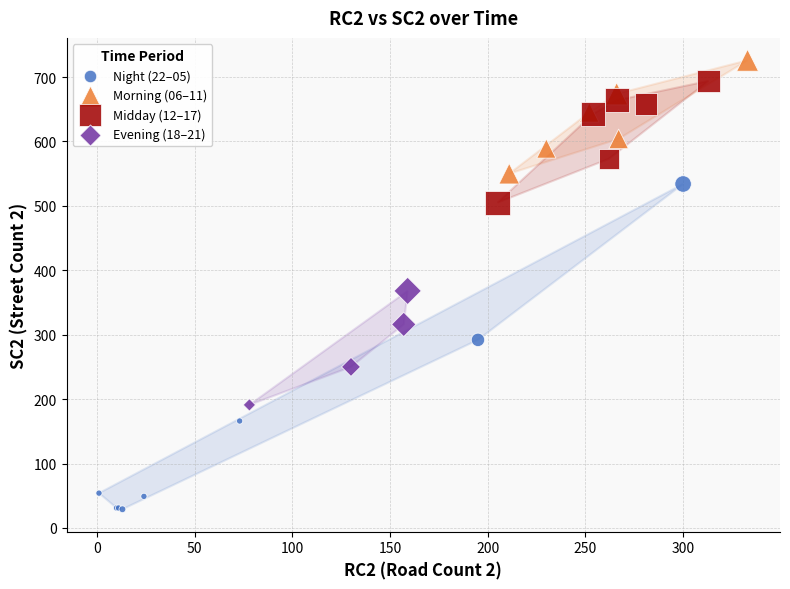

Which series reaches the maximum Y coordinate?

Morning (06–11)